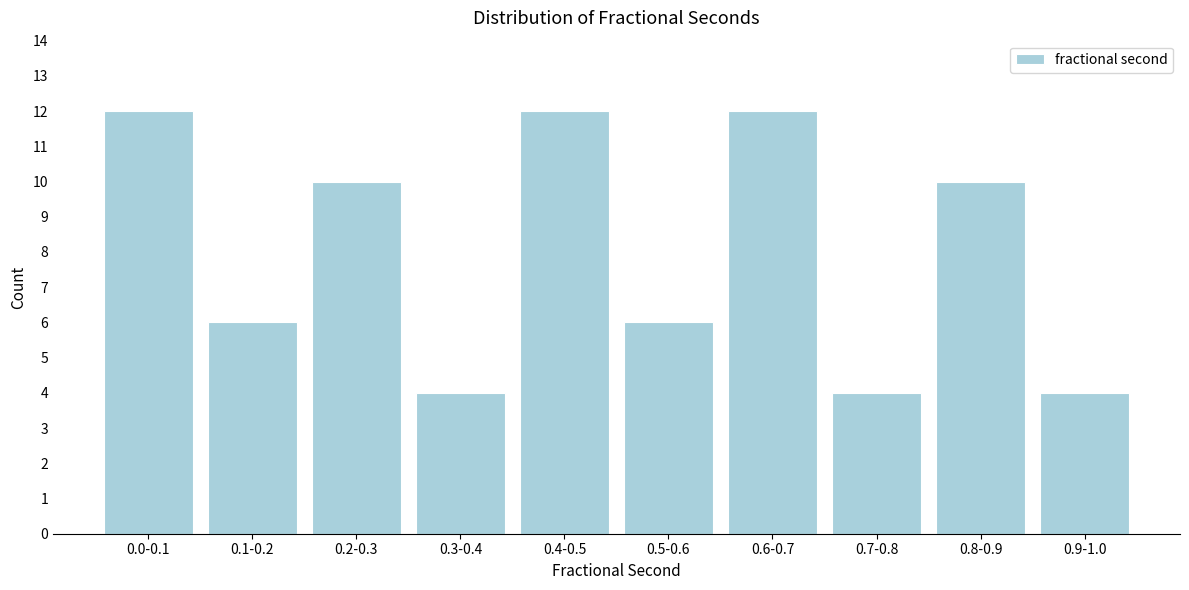

Reading left to right, list all the values displayed in this chart.

12	6	10	4	12	6	12	4	10	4